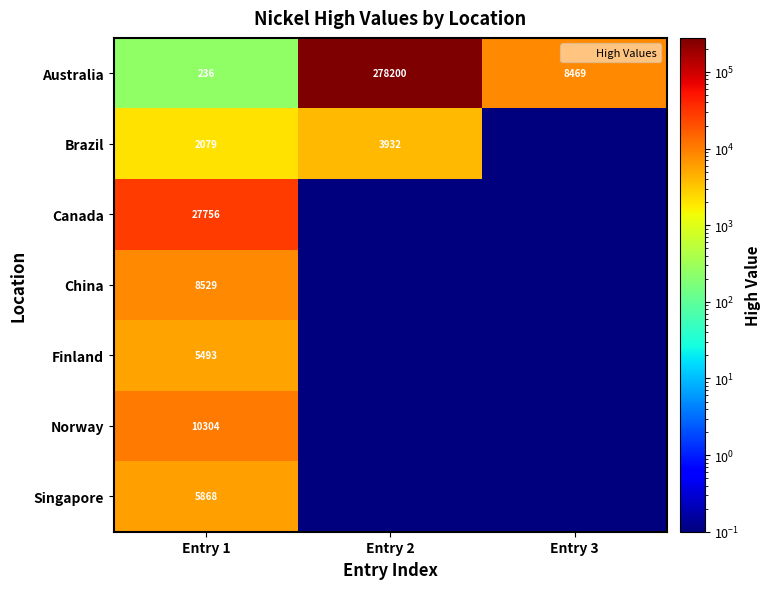

Between Entry 3 and Entry 1, which is larger?

Entry 3